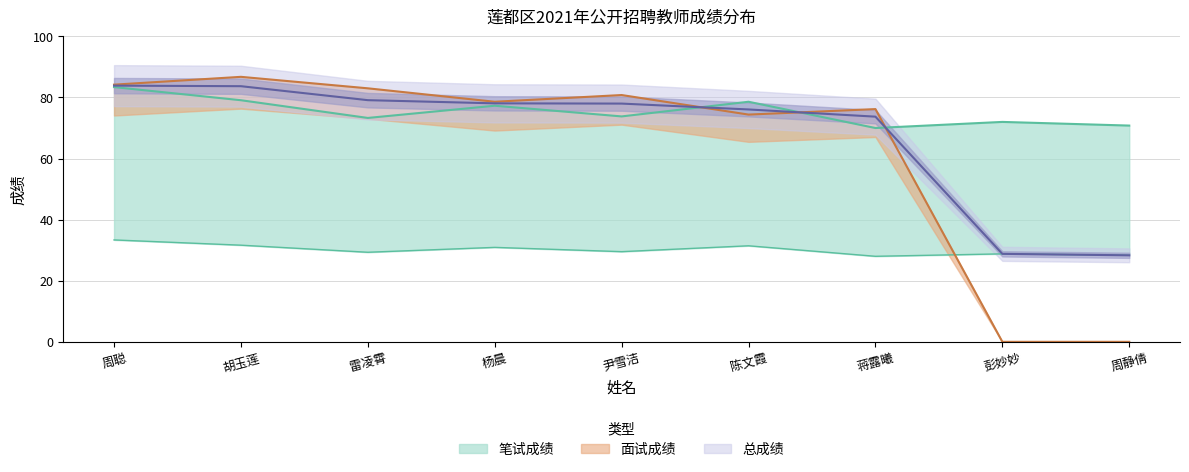

The 总成绩 series shows 83.9 at 周聪. True or false?

True